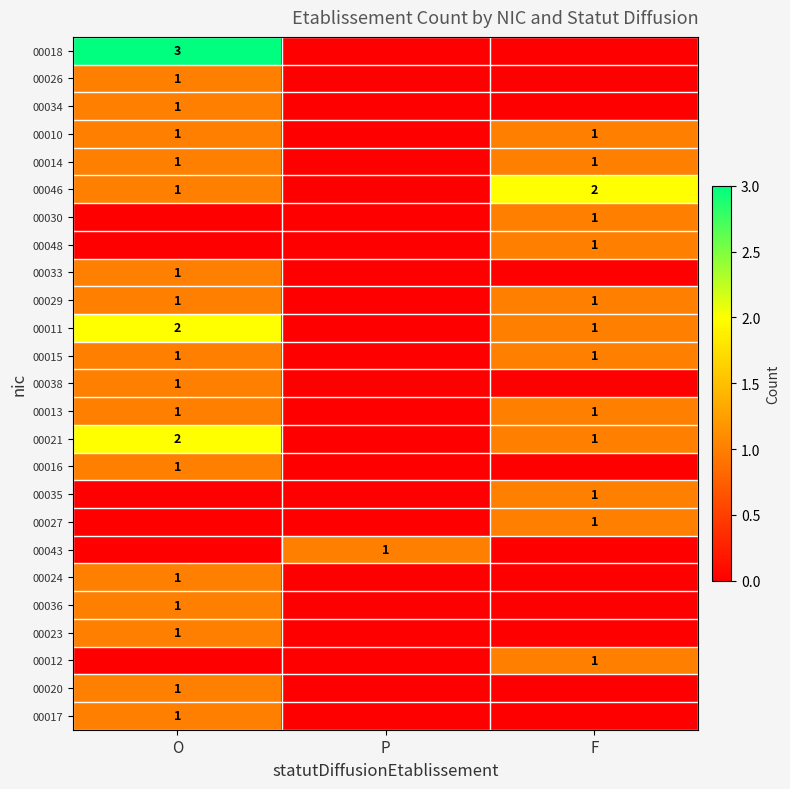

Which series has the largest total across all categories?

00018